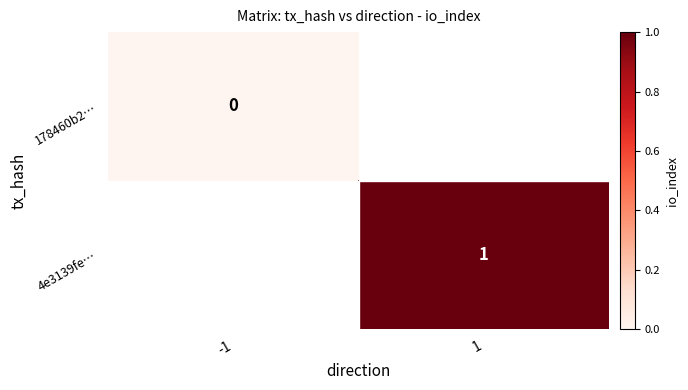

The value of 4e3139fe… at 1 is 0. True or false?

False